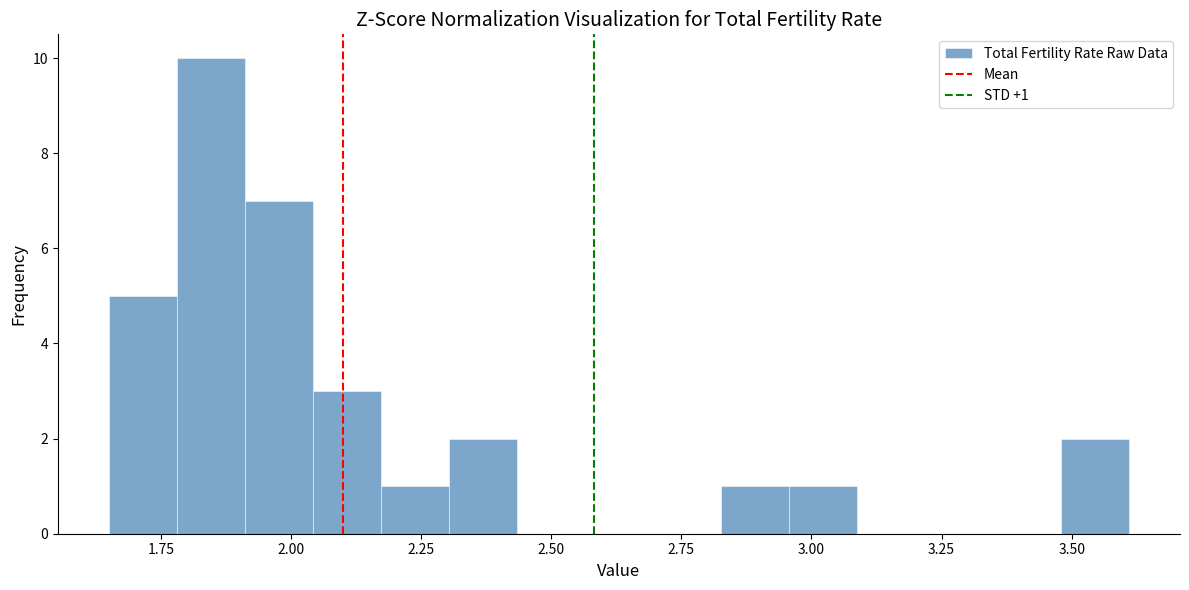

Read against the x-axis, roughly where is the centre of the tallest bar?

1.85